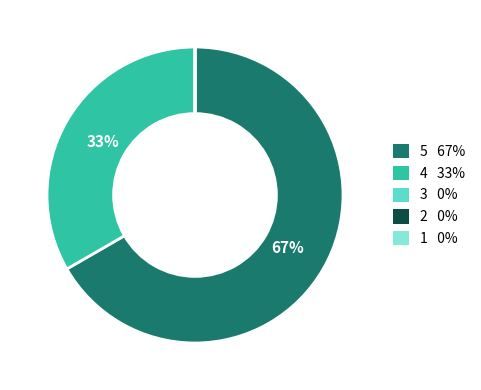

The 5 67% slice represents 67% of the pie. True or false?

True